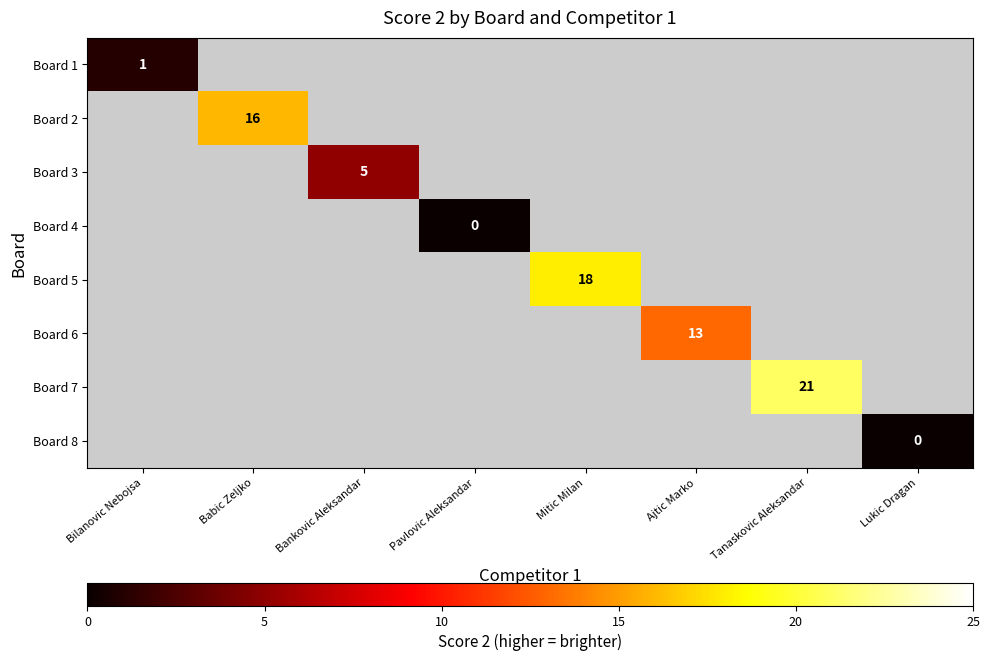

True or false: Board 7 has a value of 21 at Tanaskovic Aleksandar.

True